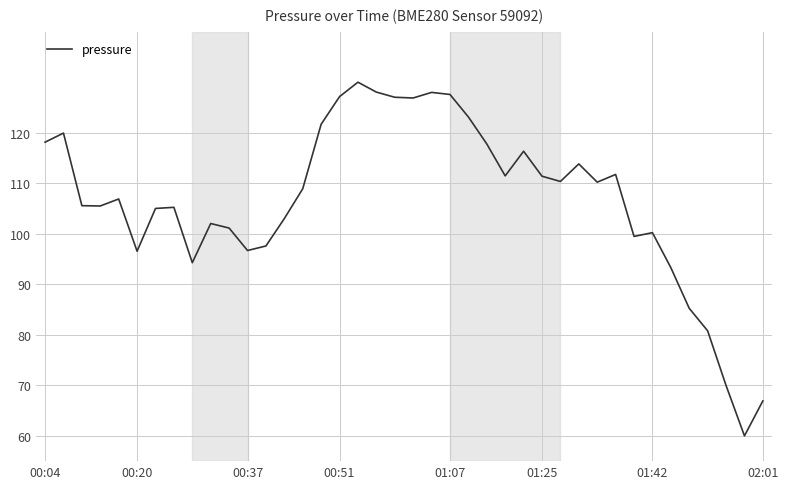

What is the greatest value displayed?

130.0